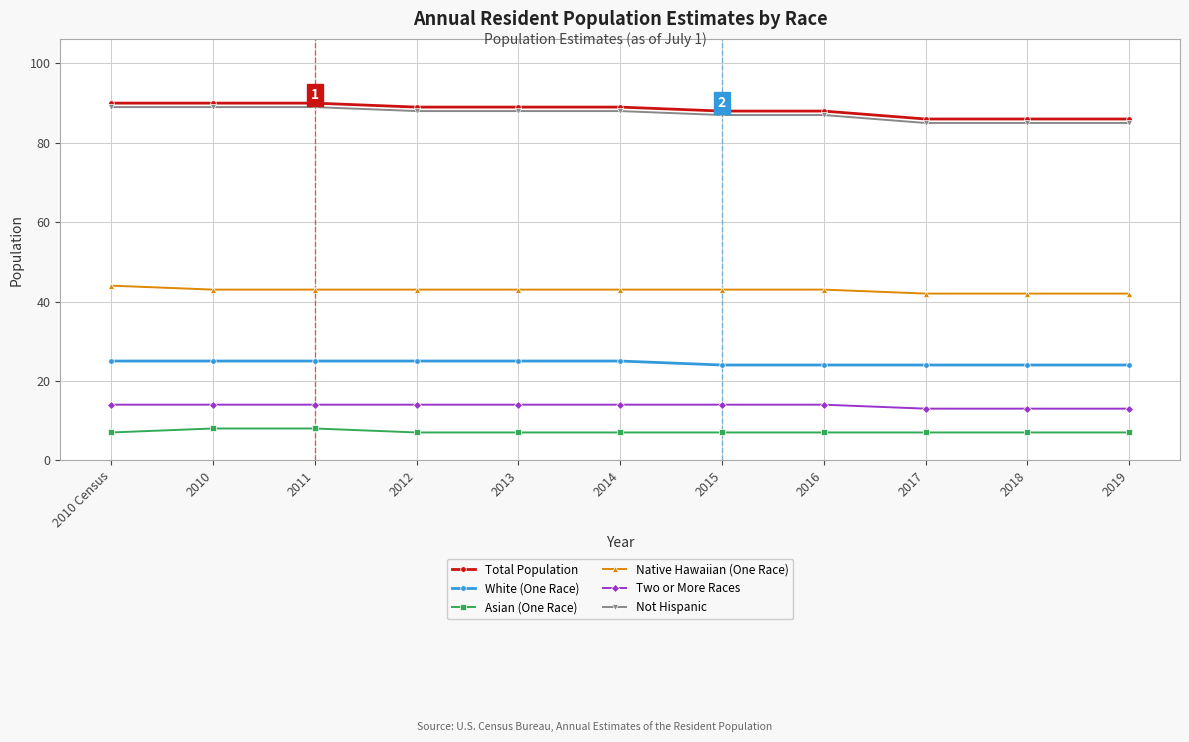

Reading left to right, transcribe all the data shown in this chart.

Total Population: 90	90	90	89	89	89	88	88	86	86	86
White (One Race): 25	25	25	25	25	25	24	24	24	24	24
Asian (One Race): 7	8	8	7	7	7	7	7	7	7	7
Native Hawaiian (One Race): 44	43	43	43	43	43	43	43	42	42	42
Two or More Races: 14	14	14	14	14	14	14	14	13	13	13
Not Hispanic: 89	89	89	88	88	88	87	87	85	85	85